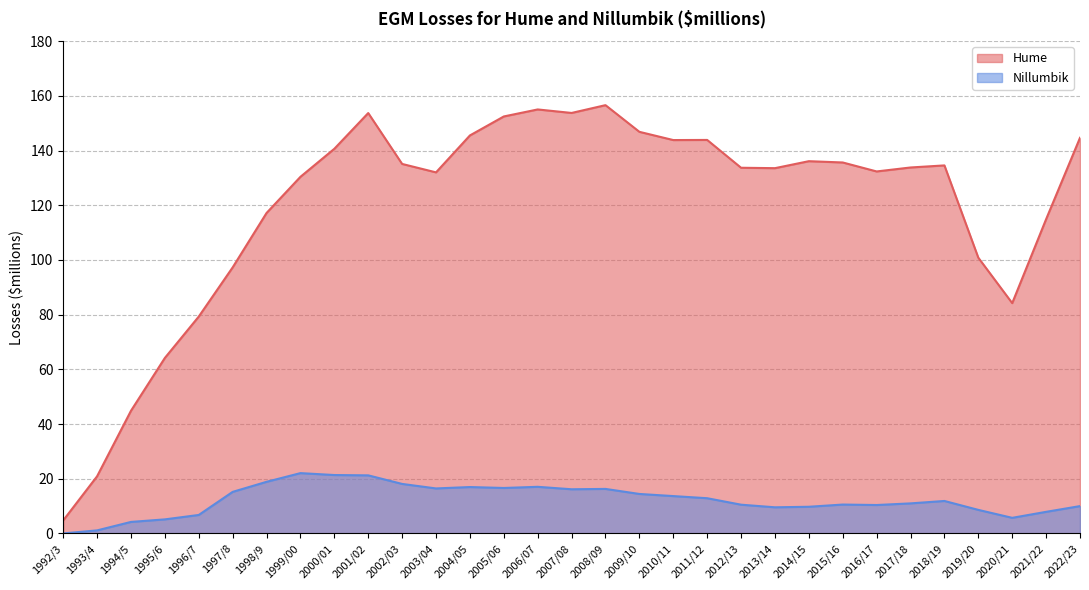

Where is Nillumbik nearest to the value 11?

2017/18